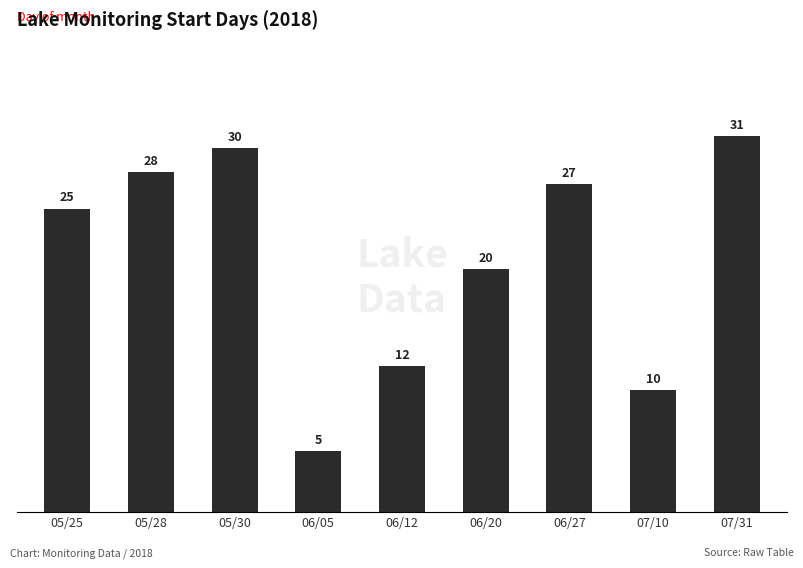

List the labels in order of value, largest first.

07/31, 05/30, 05/28, 06/27, 05/25, 06/20, 06/12, 07/10, 06/05